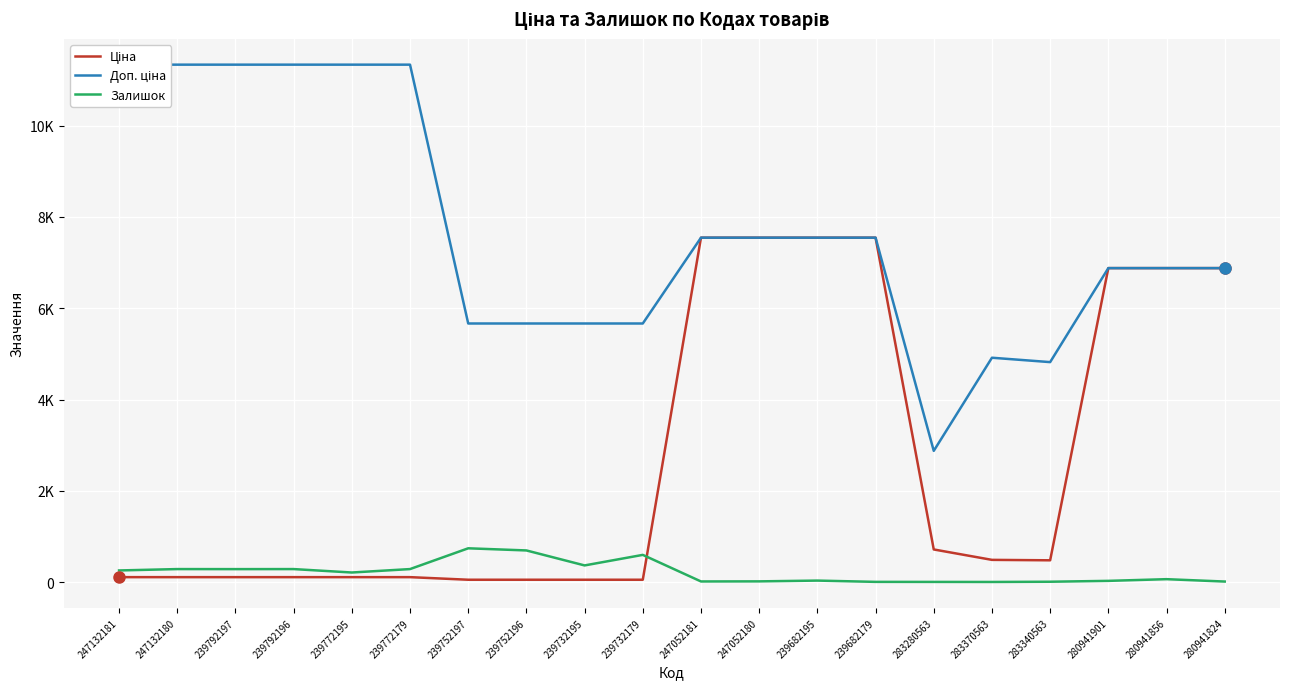

How many values in the Ціна series exceed 482?

10